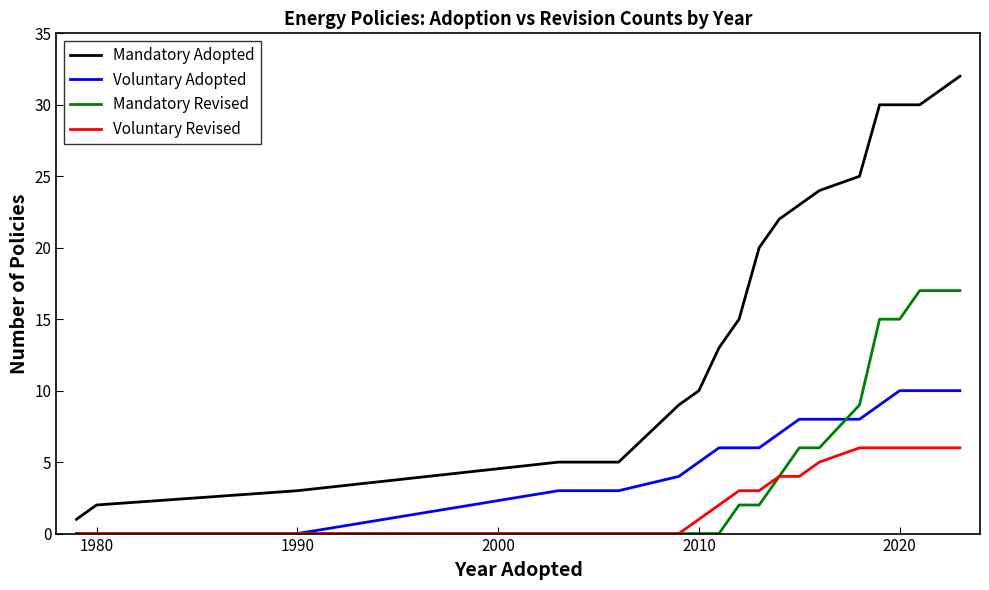

Which series has the largest range (max minus min)?

Mandatory Adopted